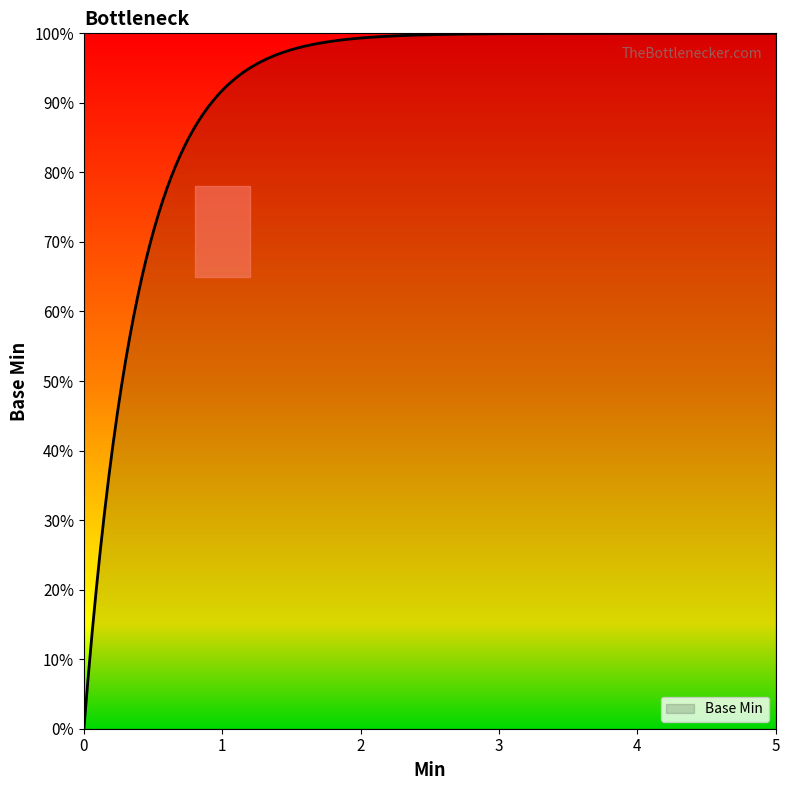

Does the chart have visible grid lines?

No